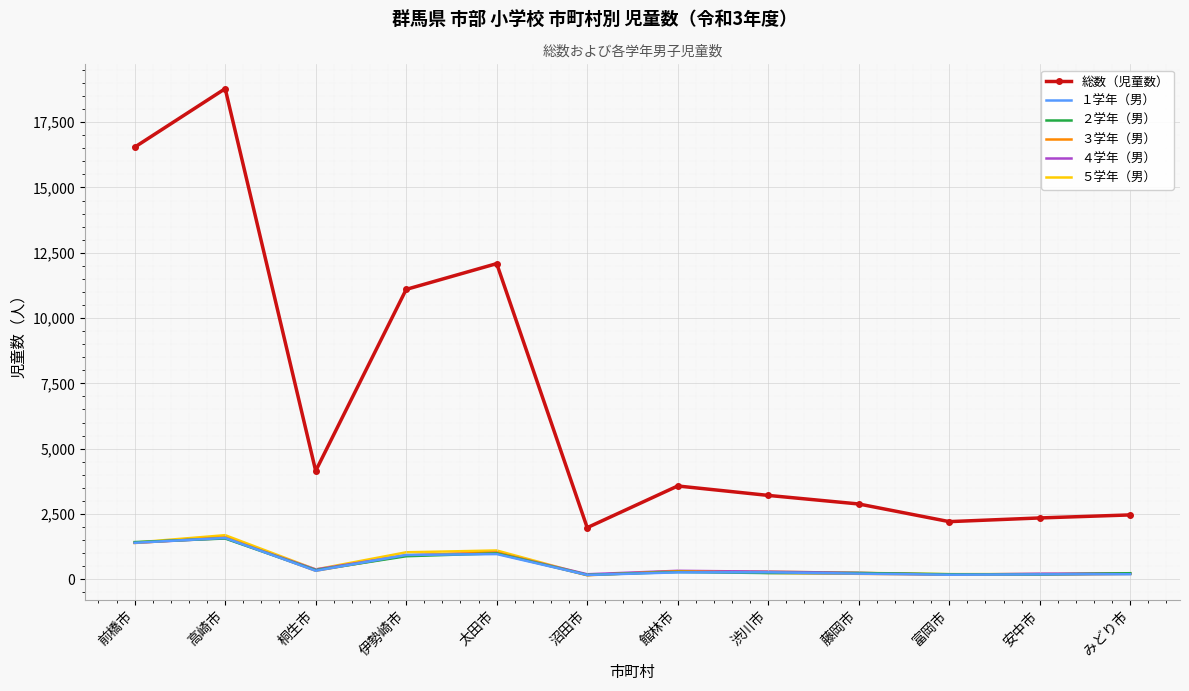

What position from the left is 藤岡市?

9